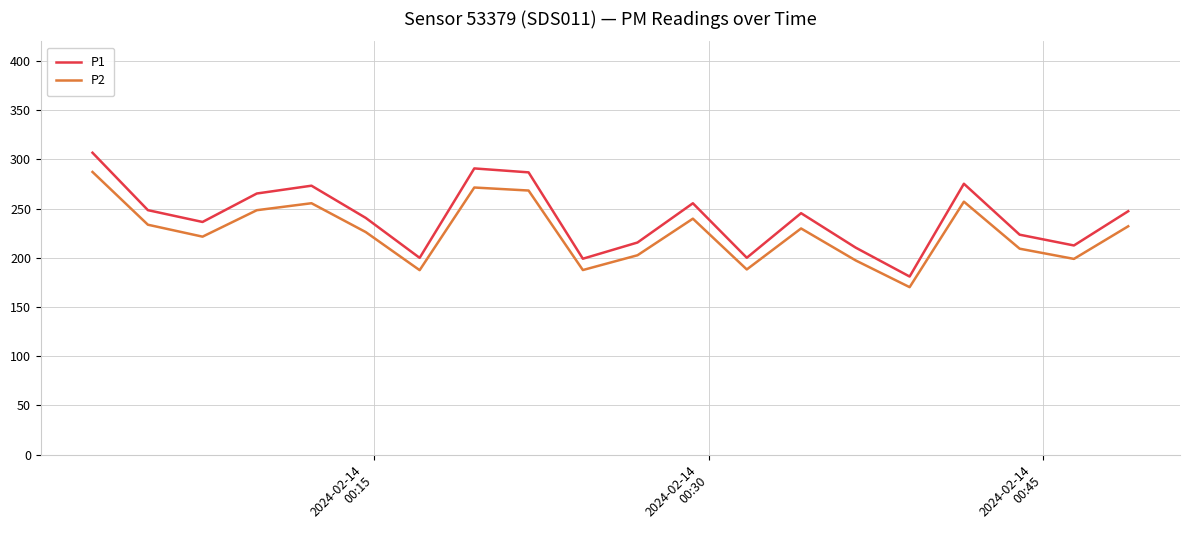

True or false: P2 and P1 cross at least once.

False